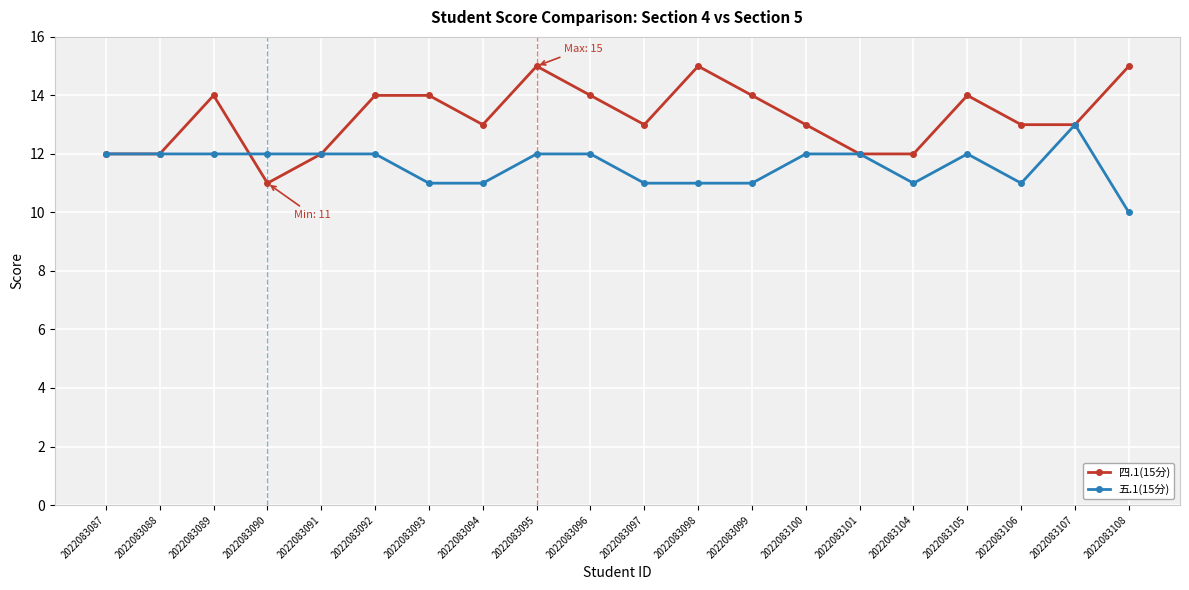

List the series in order of their peak value, lowest first.

五.1(15分), 四.1(15分)